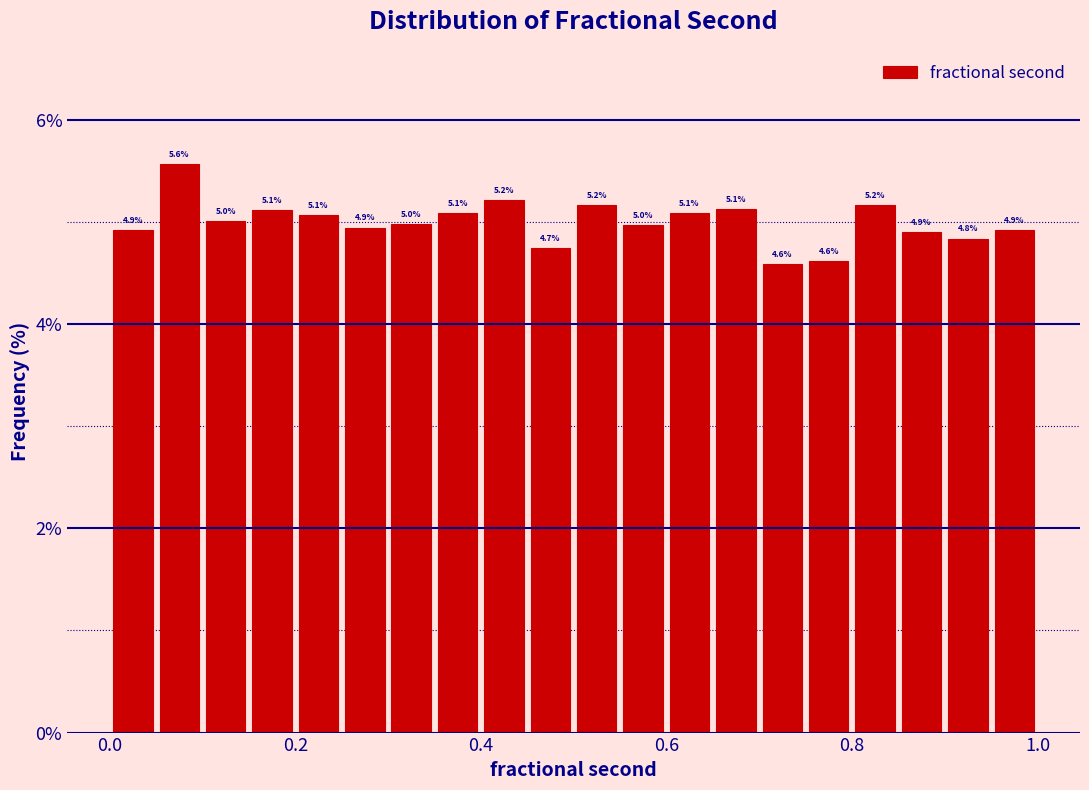

Read against the x-axis, roughly where is the centre of the tallest bar?

0.08